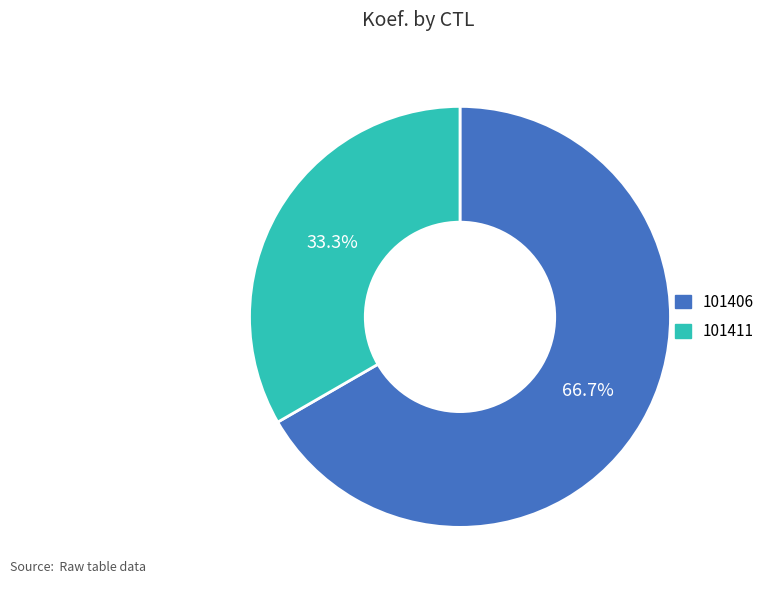

Is there any slice that represents more than half of the pie?

Yes